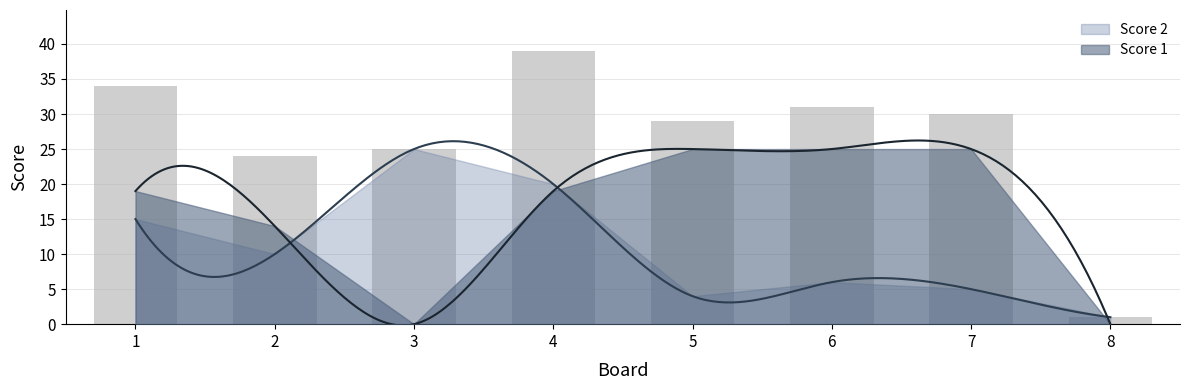

What is the value of the Score 1 bar at the 4th from the left?

19